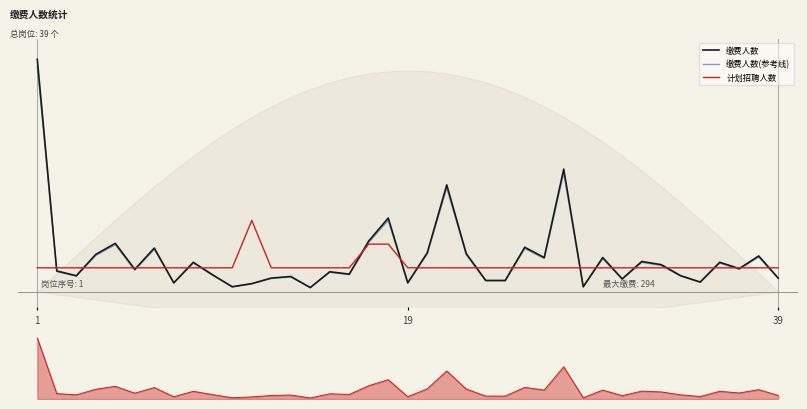

What are all the series names shown in the legend?

缴费人数, 缴费人数(参考线), 计划招聘人数